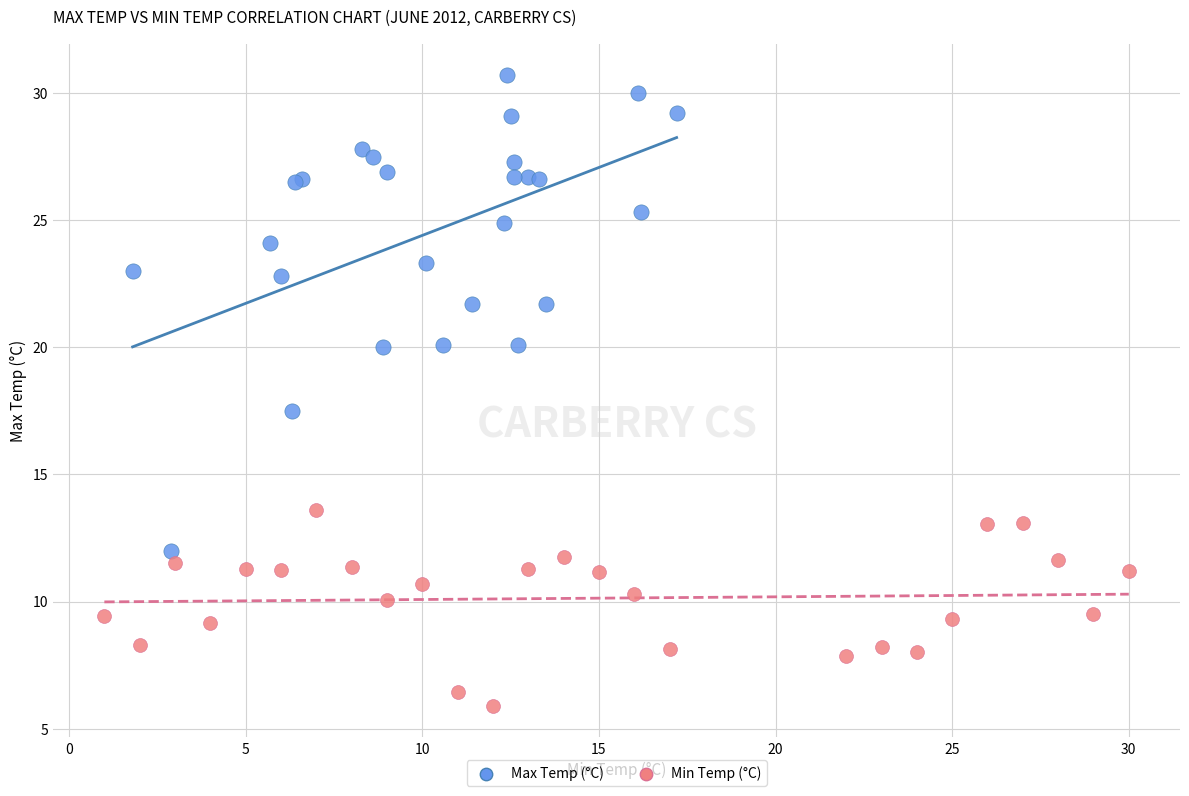

Which series reaches the minimum Y coordinate?

Min Temp (°C)